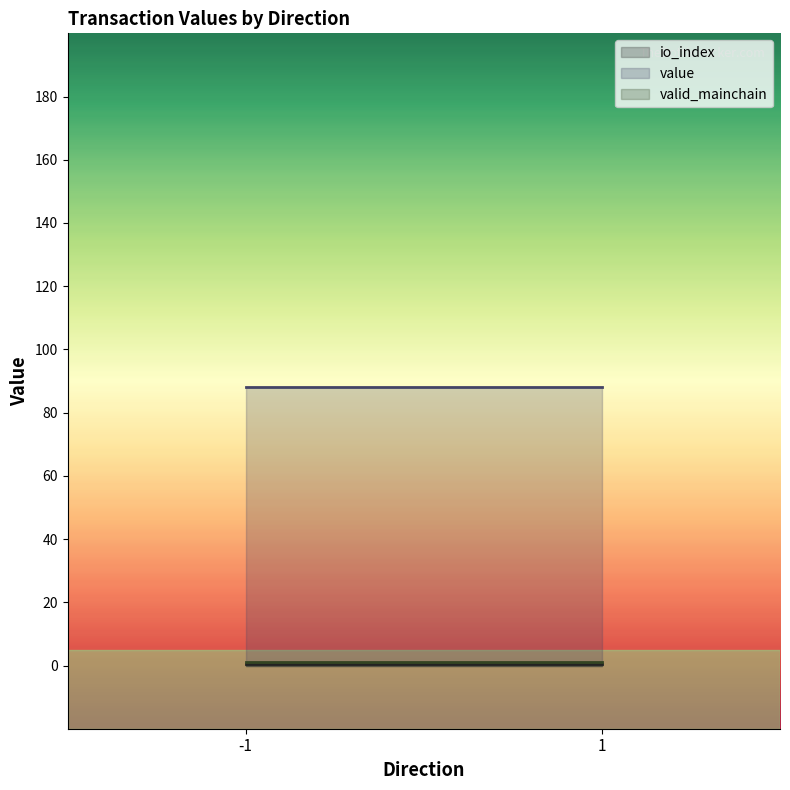

The valid_mainchain series shows 1.0 at -1_1. True or false?

True